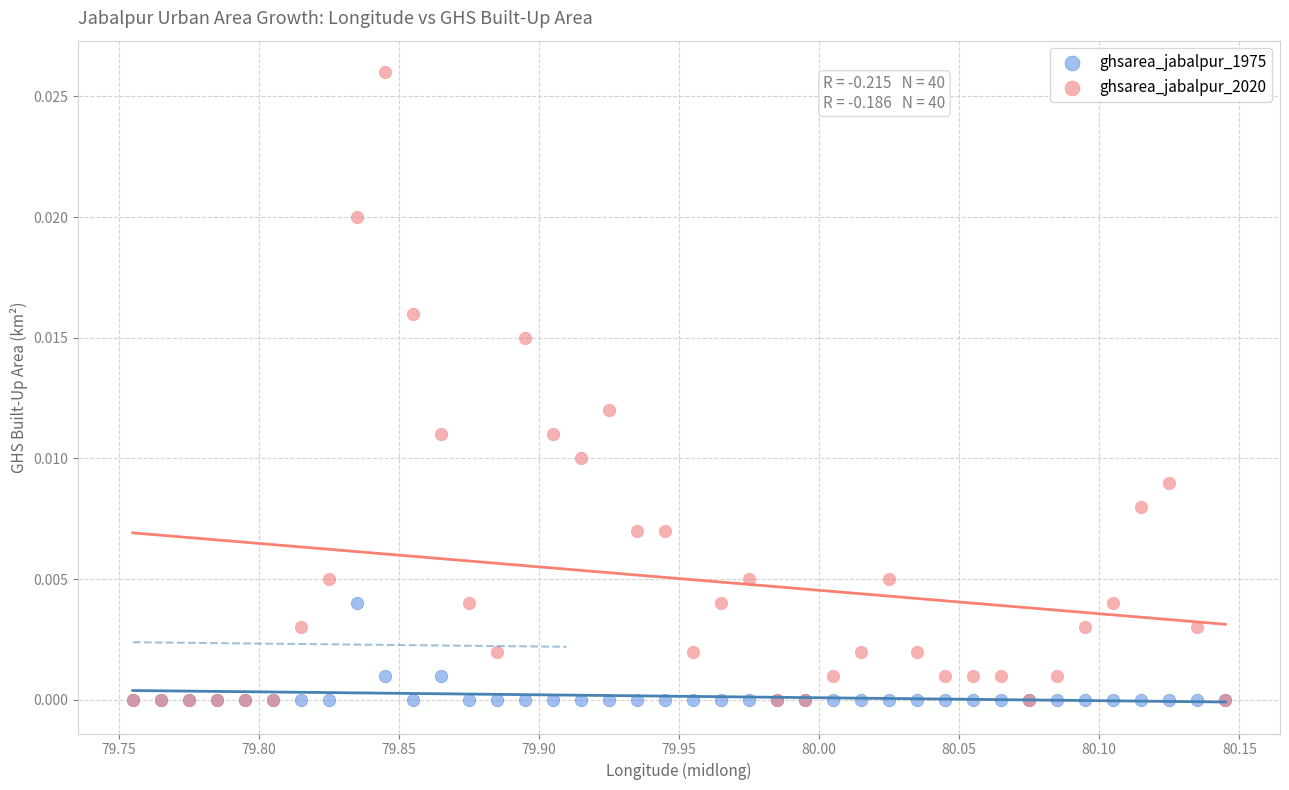

Which series contains the highest Y value?

ghsarea_jabalpur_2020